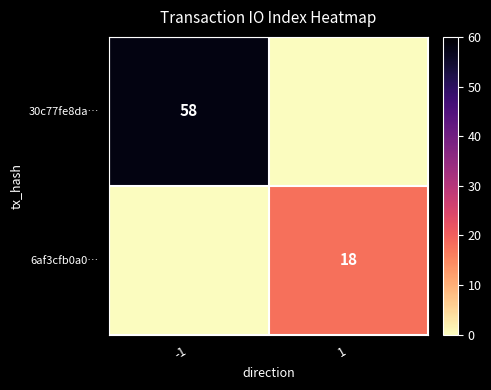

The 30c77fe8da… series shows 58 at -1. True or false?

True